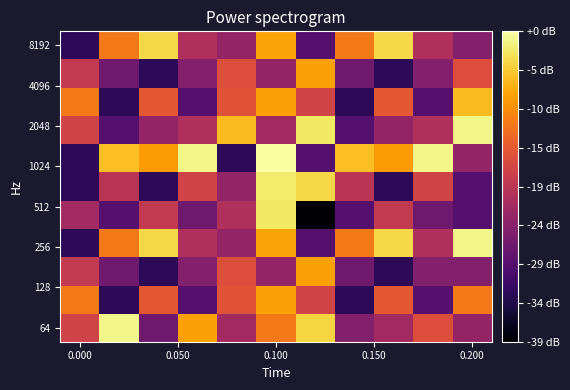

Count the number of categories in the chart.

11